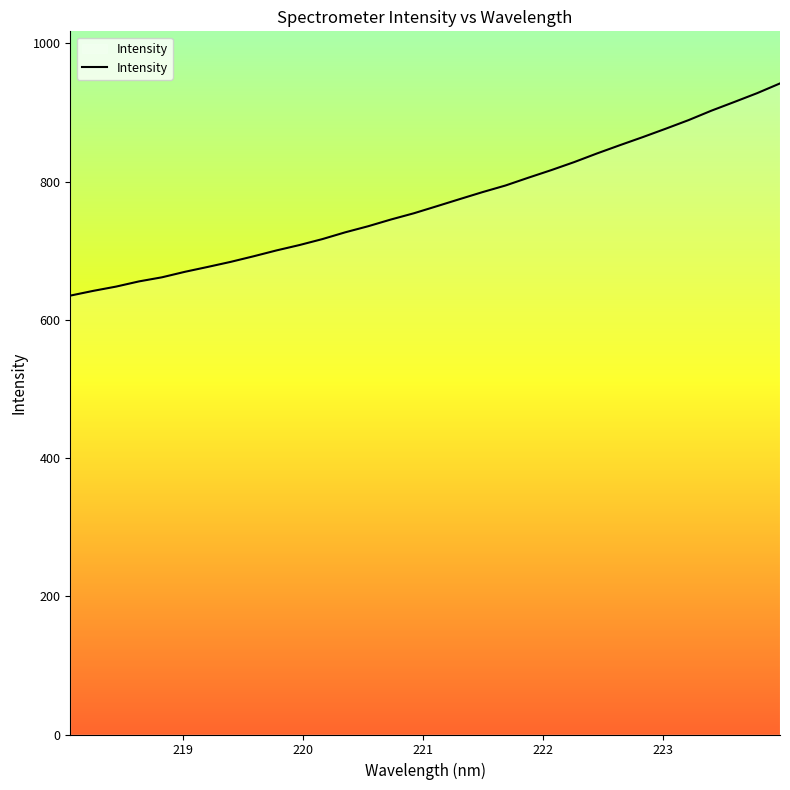

What is the minimum value shown in the chart?

635.1